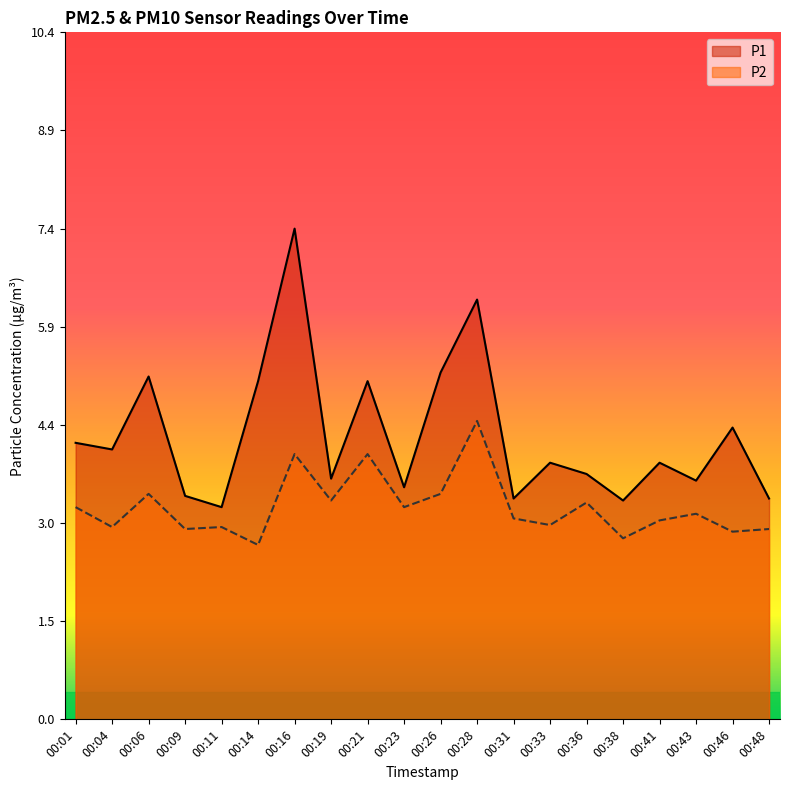

What is the sum of all P1 values?

85.7